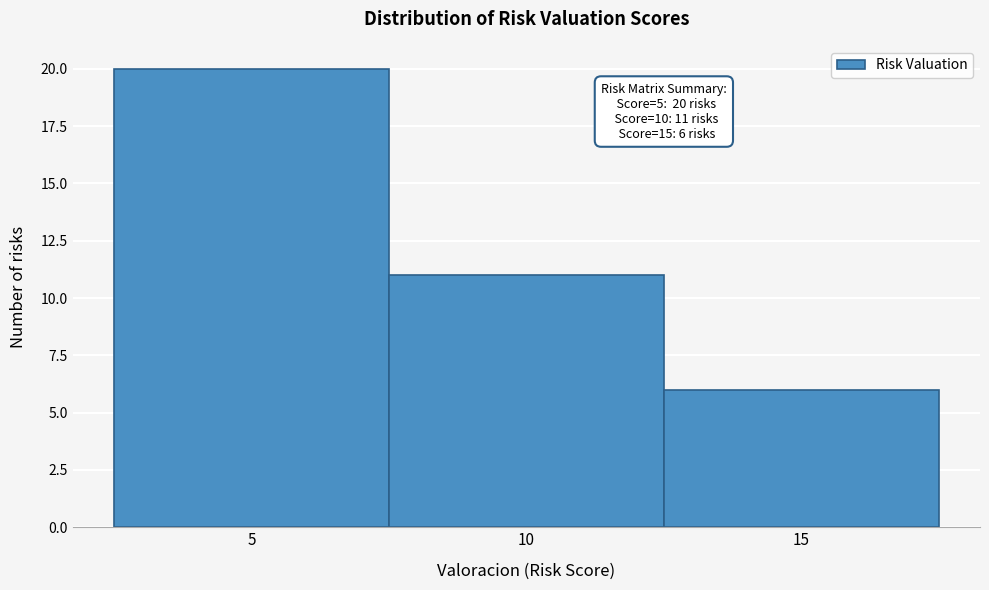

Over which range of the x-axis is the bar tallest?

2.5 to 7.5